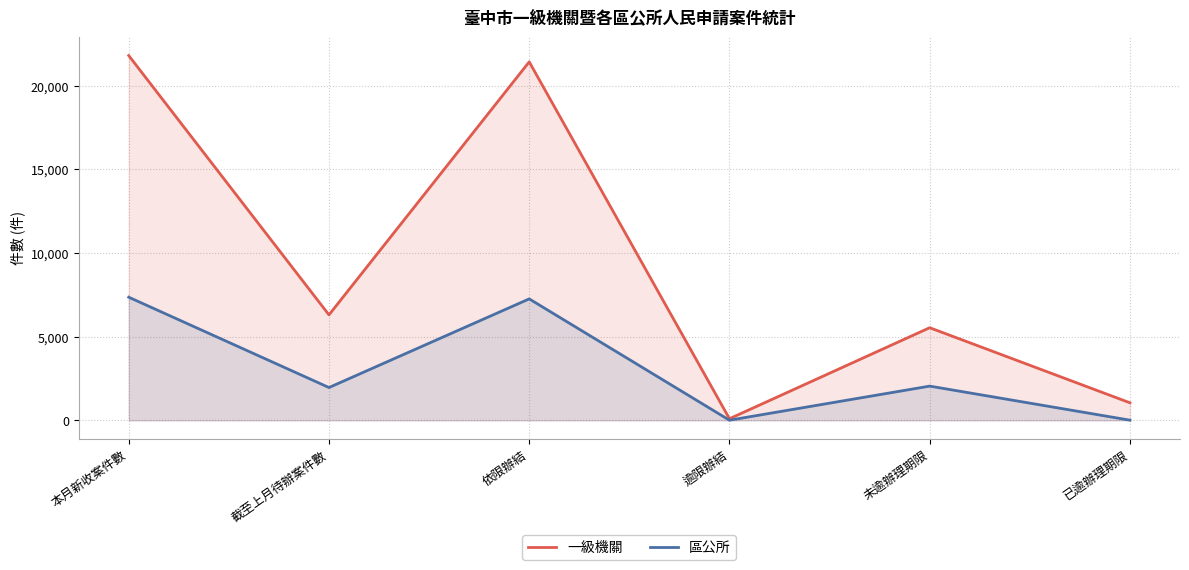

Which series has the largest total across all categories?

一級機關